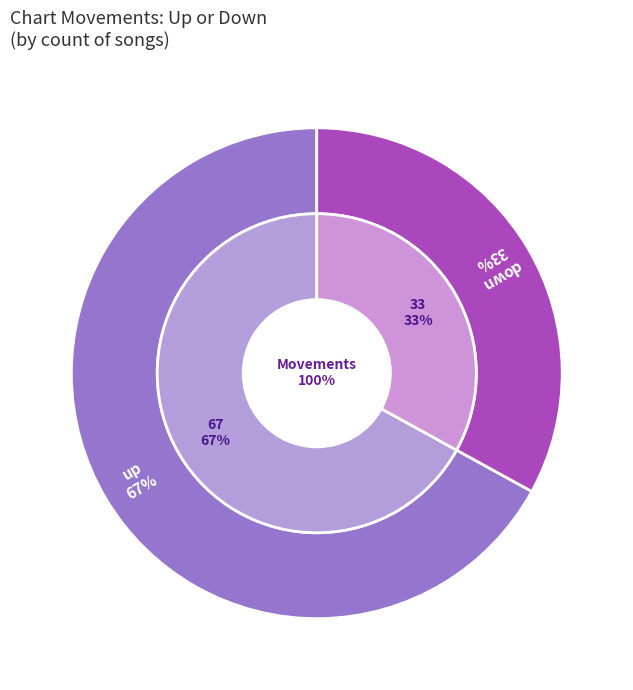

To the nearest percent, what percentage of the pie is up?

67%